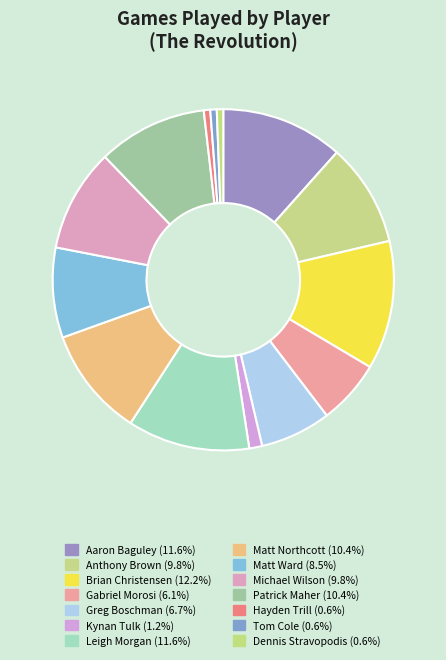

What is the smallest slice in the pie chart?

Hayden Trill